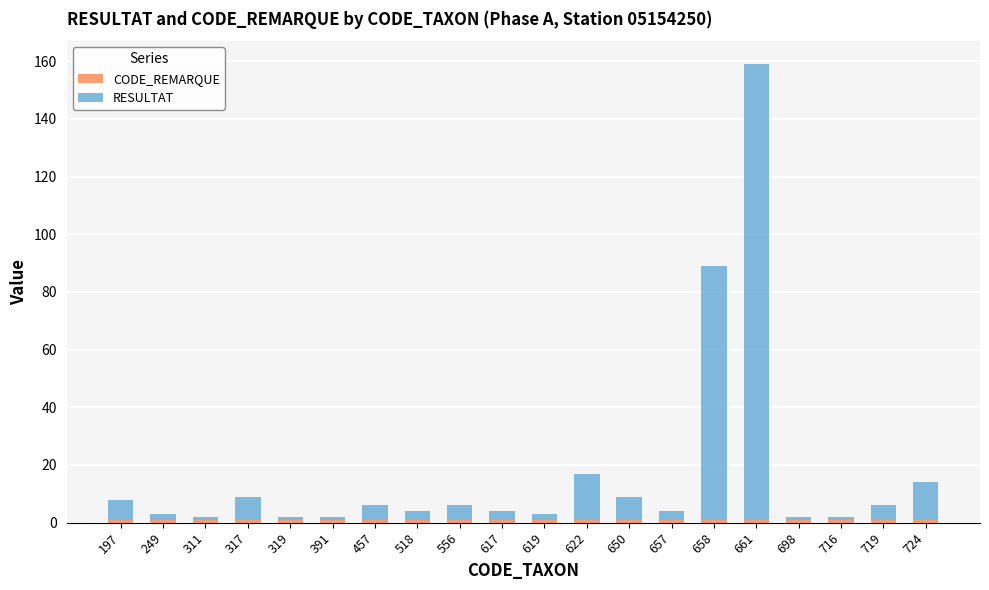

At which category is the sum across all series the highest?

661